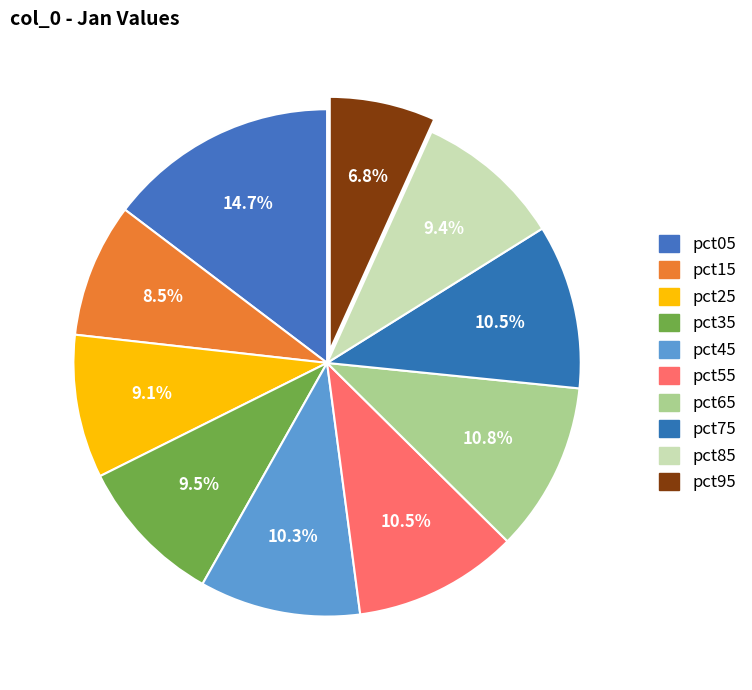

The pct65 slice represents 22% of the pie. True or false?

False